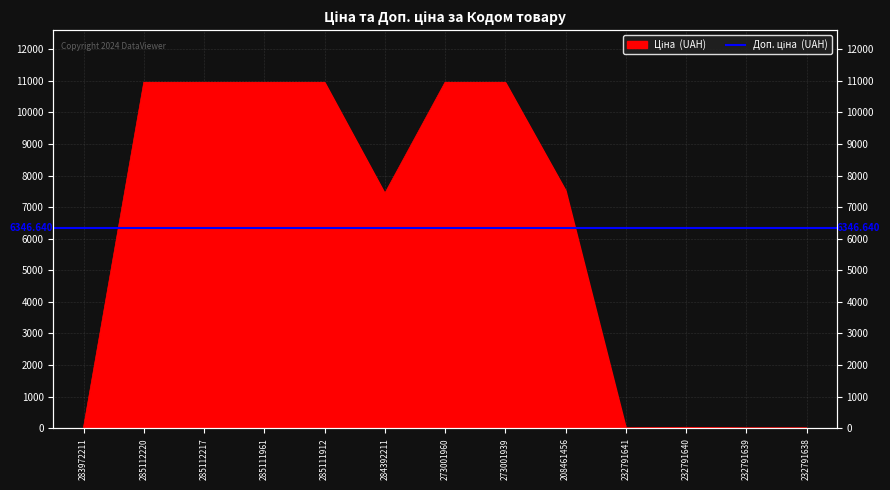

Count the number of values greater than 7530.

7